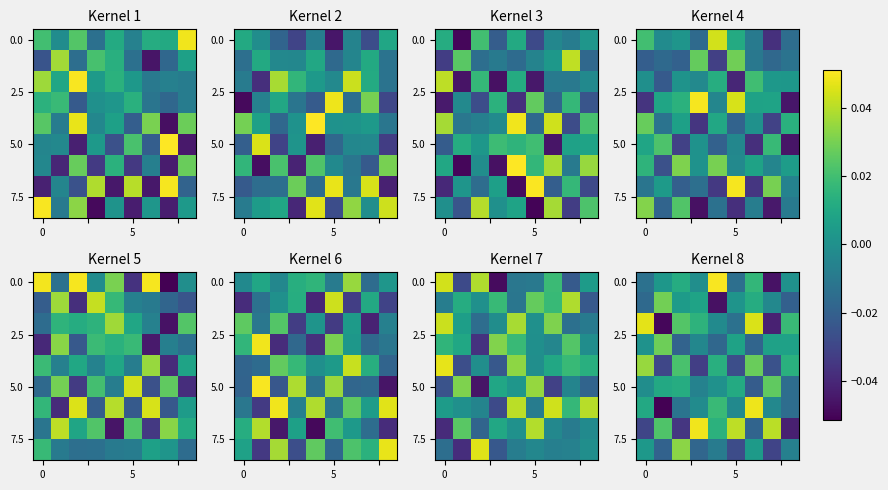

At which category does the chart reach its peak across all series?

4